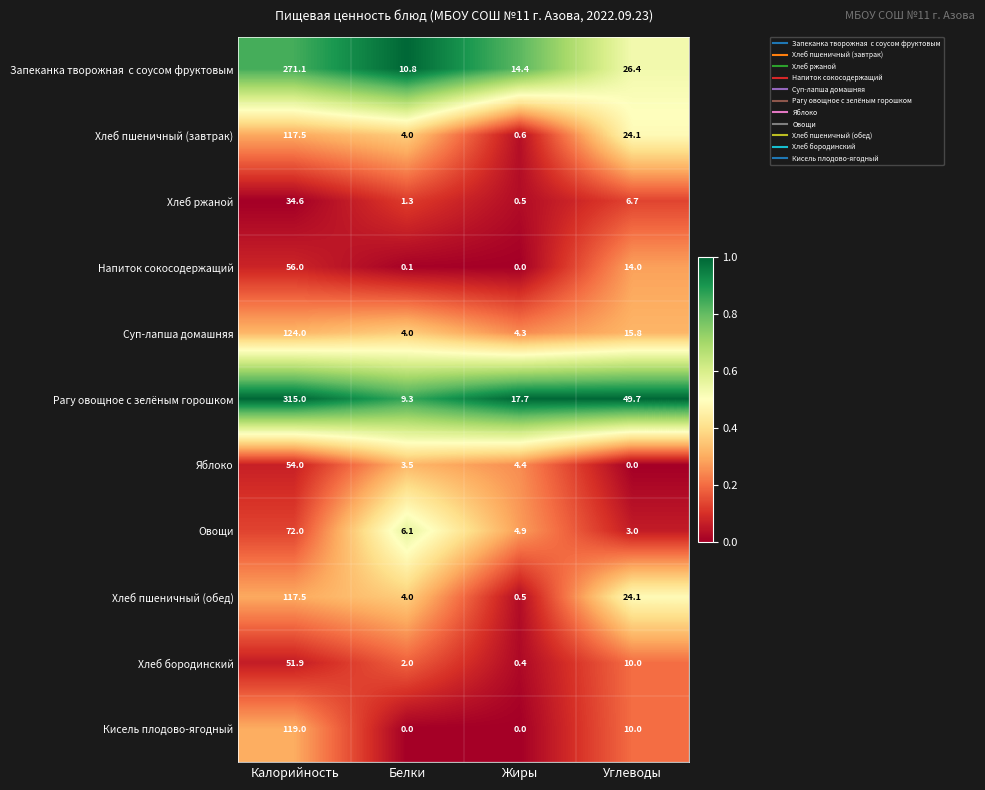

Count the number of data series in this chart.

11